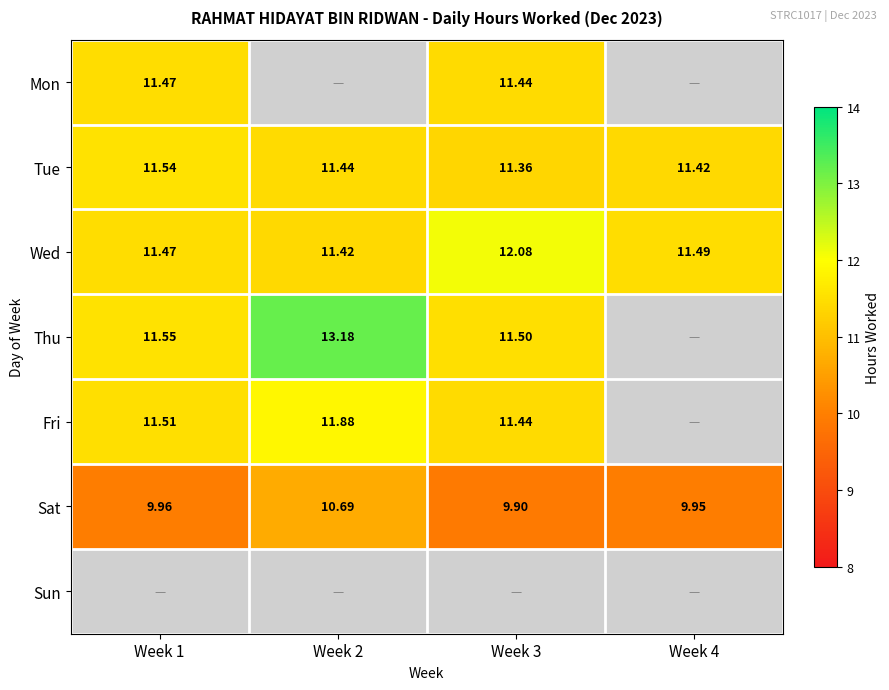

Which has a higher value, Week 4 or Week 1?

Week 1